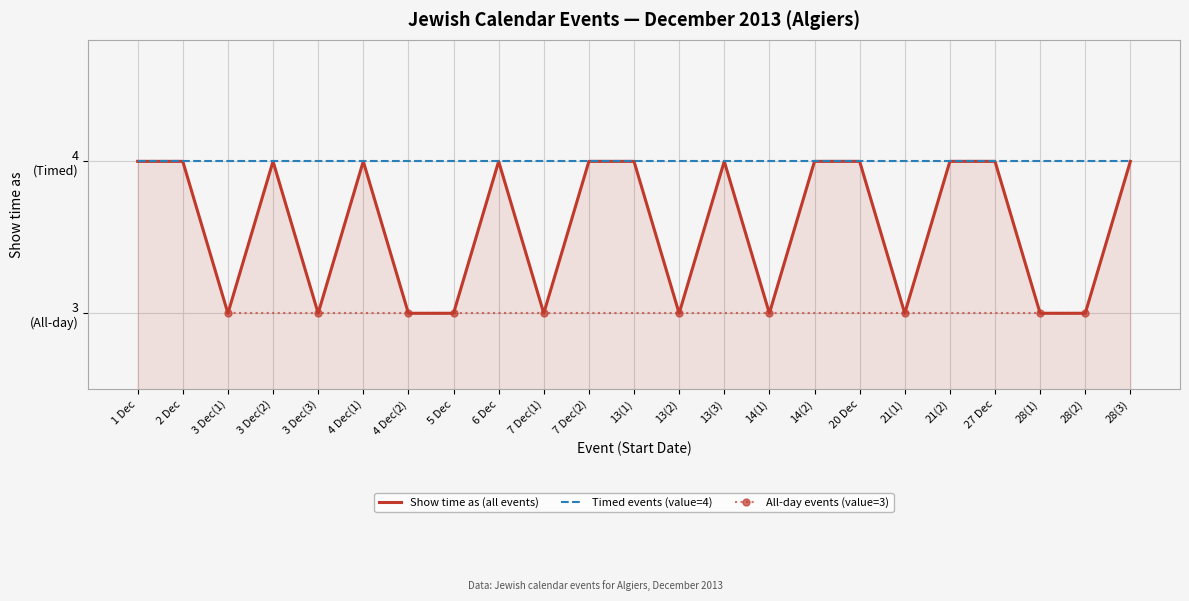

How many points are higher than both their immediate neighbors (excluding endpoints)?

4